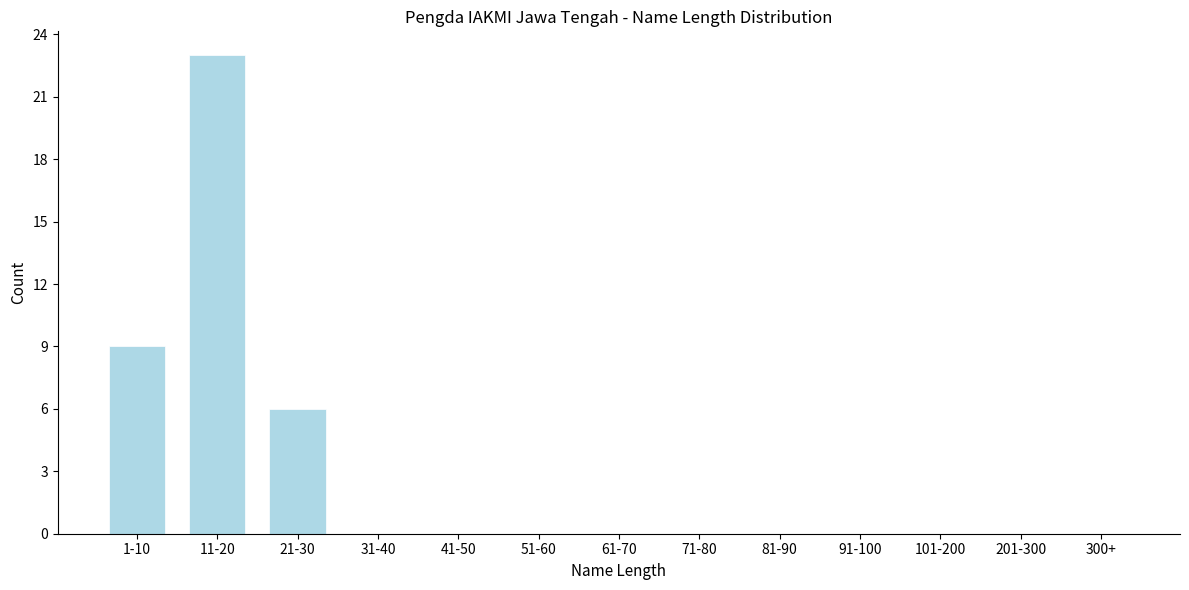

Reading left to right, what are all the values shown in this chart?

1-10=9	11-20=23	21-30=6	31-40=0	41-50=0	51-60=0	61-70=0	71-80=0	81-90=0	91-100=0	101-200=0	201-300=0	300+=0